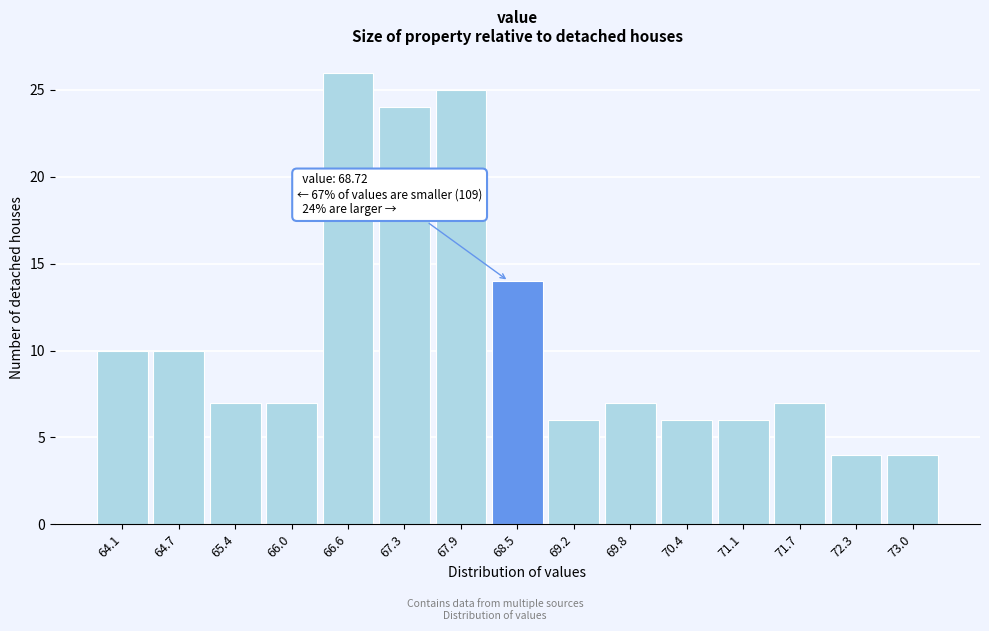

Reading left to right, extract all data points from this chart.

10	10	7	7	26	24	25	14	6	7	6	6	7	4	4